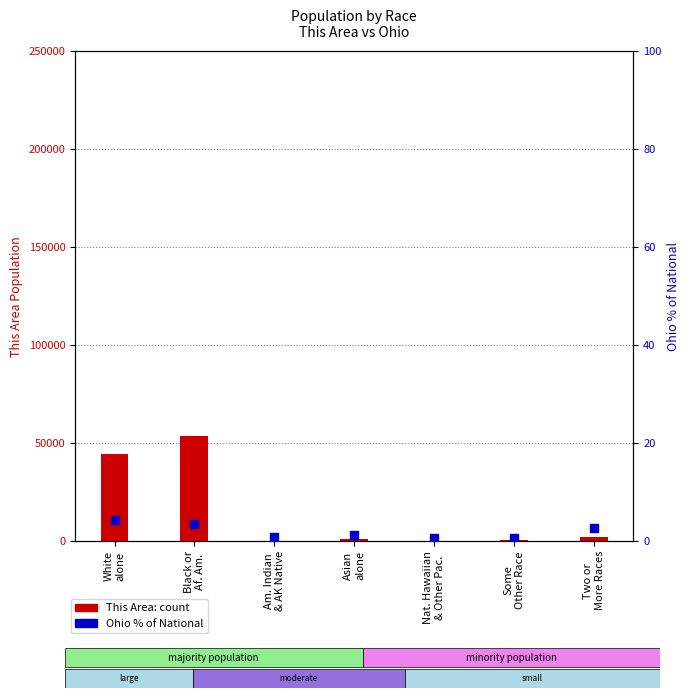

At which category is the sum across all series the highest?

Black or
Af. Am.